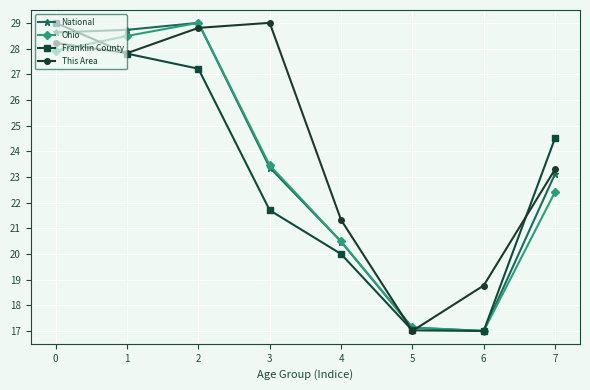

How many intersections are there between This Area and National?

3